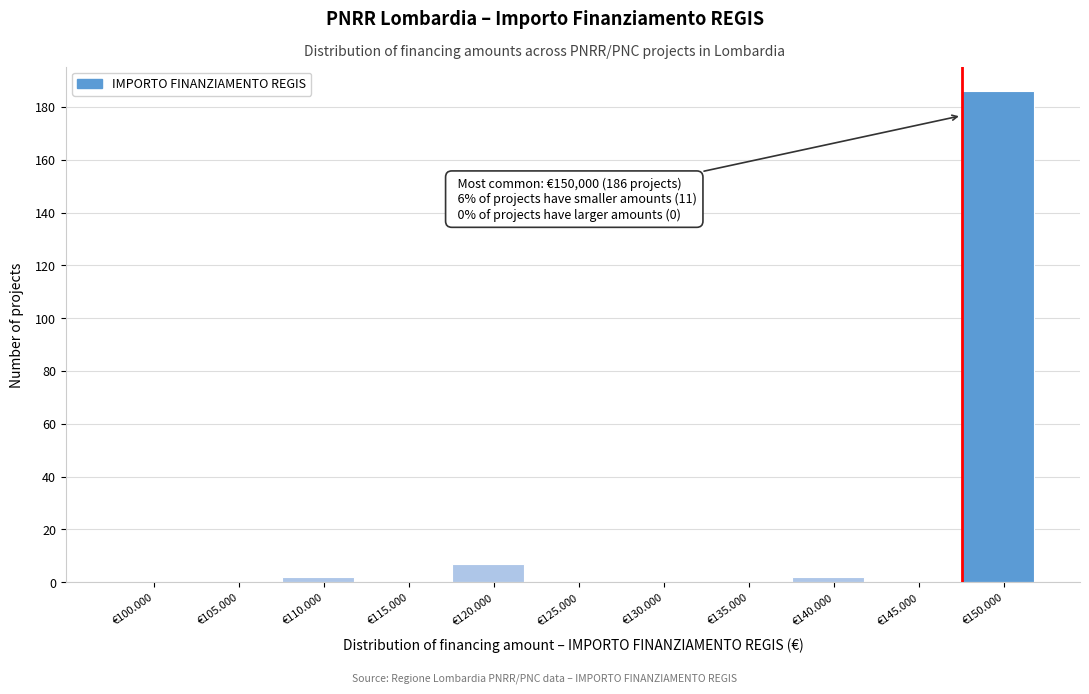

Reading right to left, what are all the values shown in this chart?

€150.000=186	€145.000=0	€140.000=2	€135.000=0	€130.000=0	€125.000=0	€120.000=7	€115.000=0	€110.000=2	€105.000=0	€100.000=0